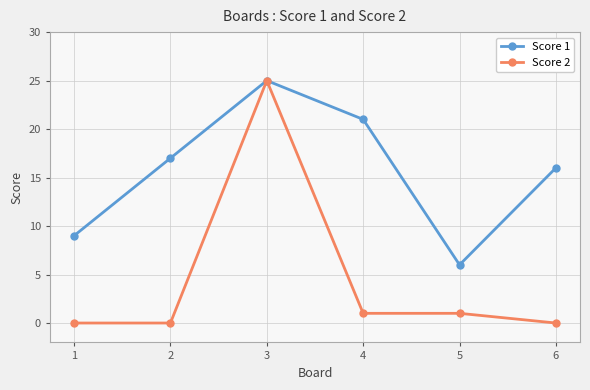

At which category is the sum across all series the highest?

3